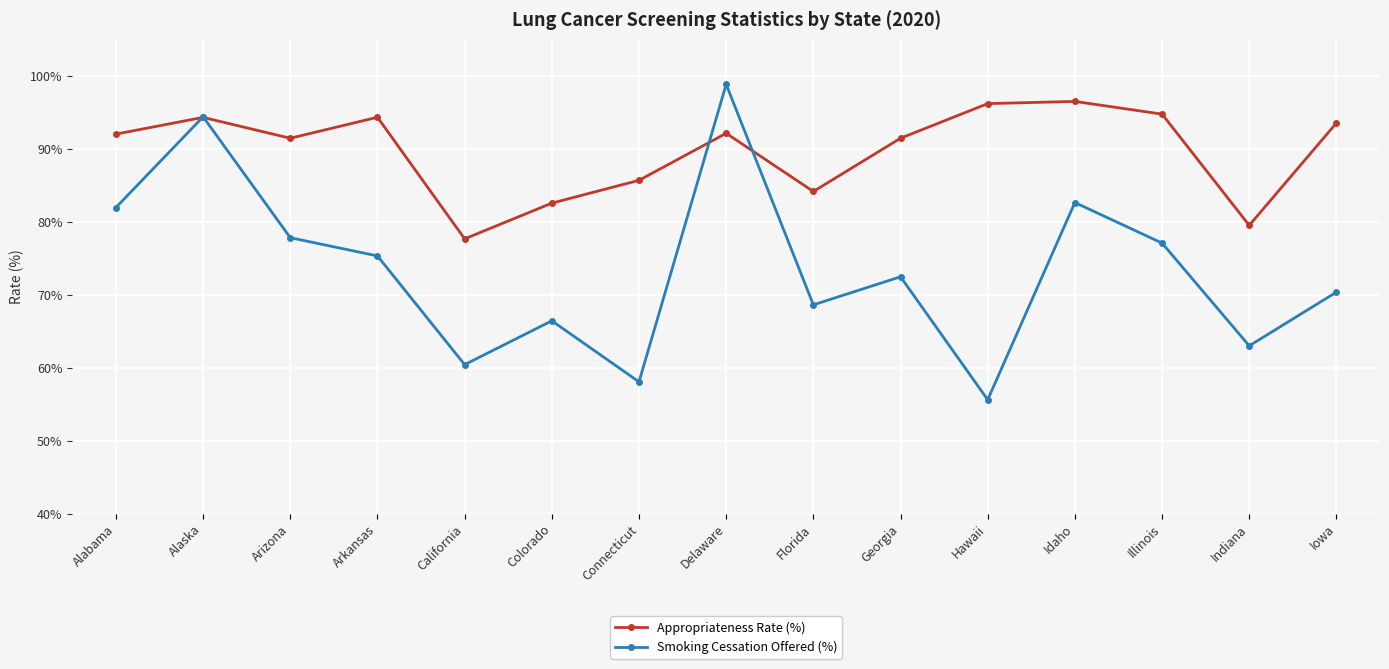

At which label is Appropriateness Rate (%) closest to 87?

Connecticut